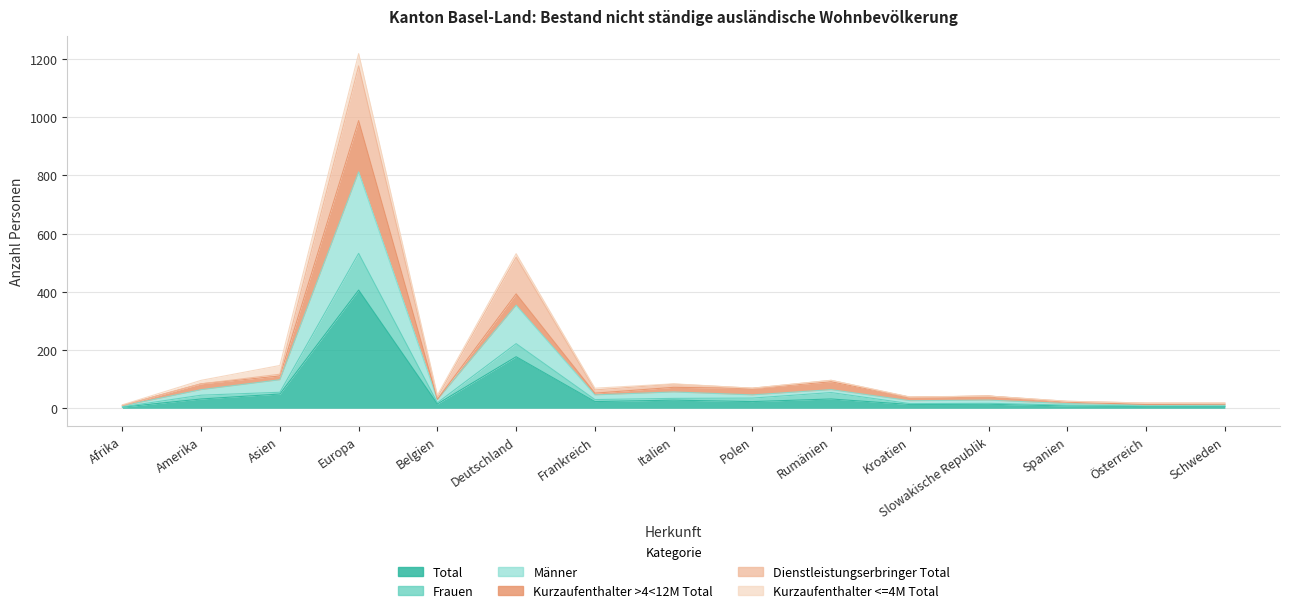

What is the minimum value shown in the chart?

4